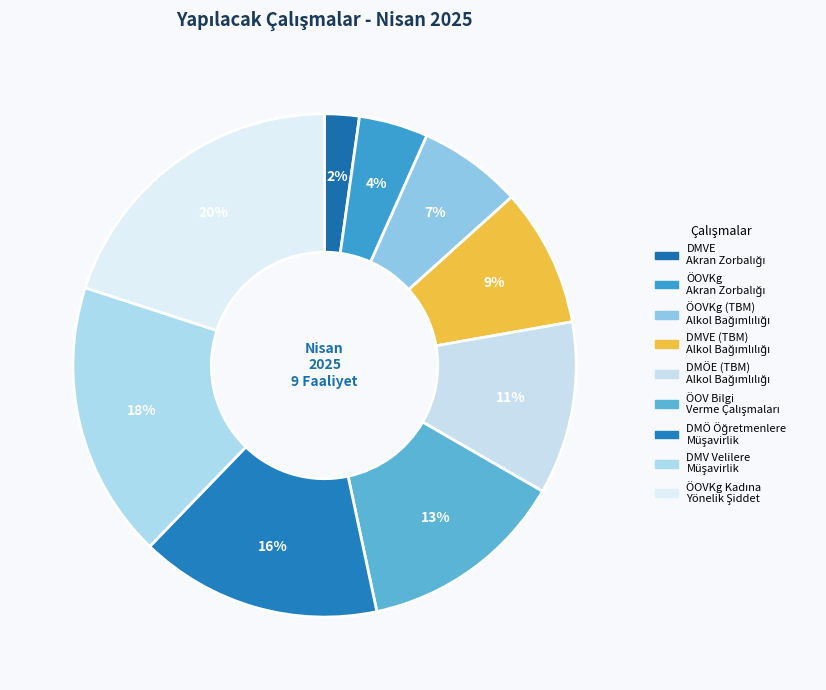

What is the smallest slice in the pie chart?

DMVE Akran Zorbalığı